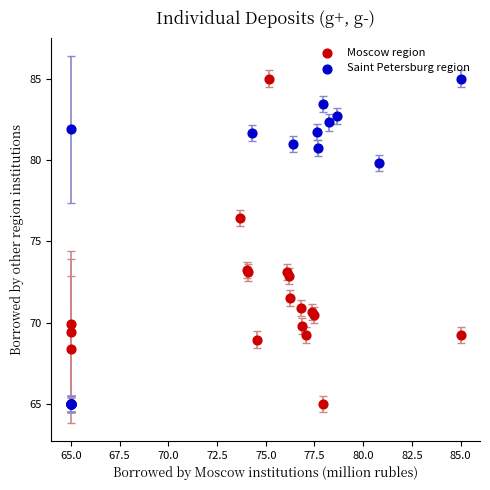

Which series has the widest spread of Y values?

Saint Petersburg region